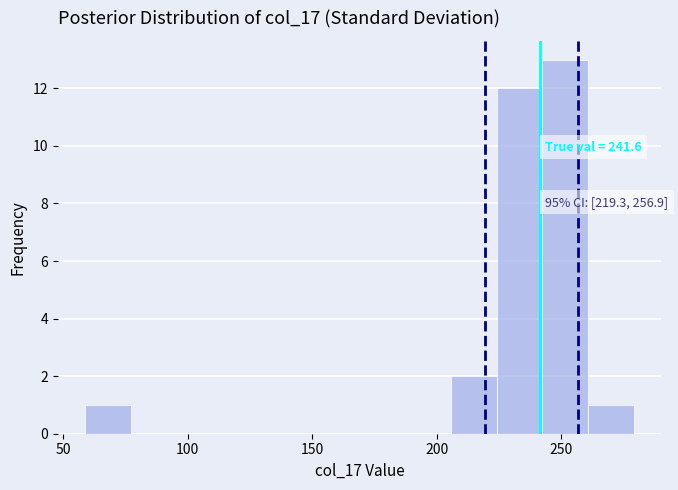

Read against the x-axis, roughly where is the centre of the tallest bar?

250